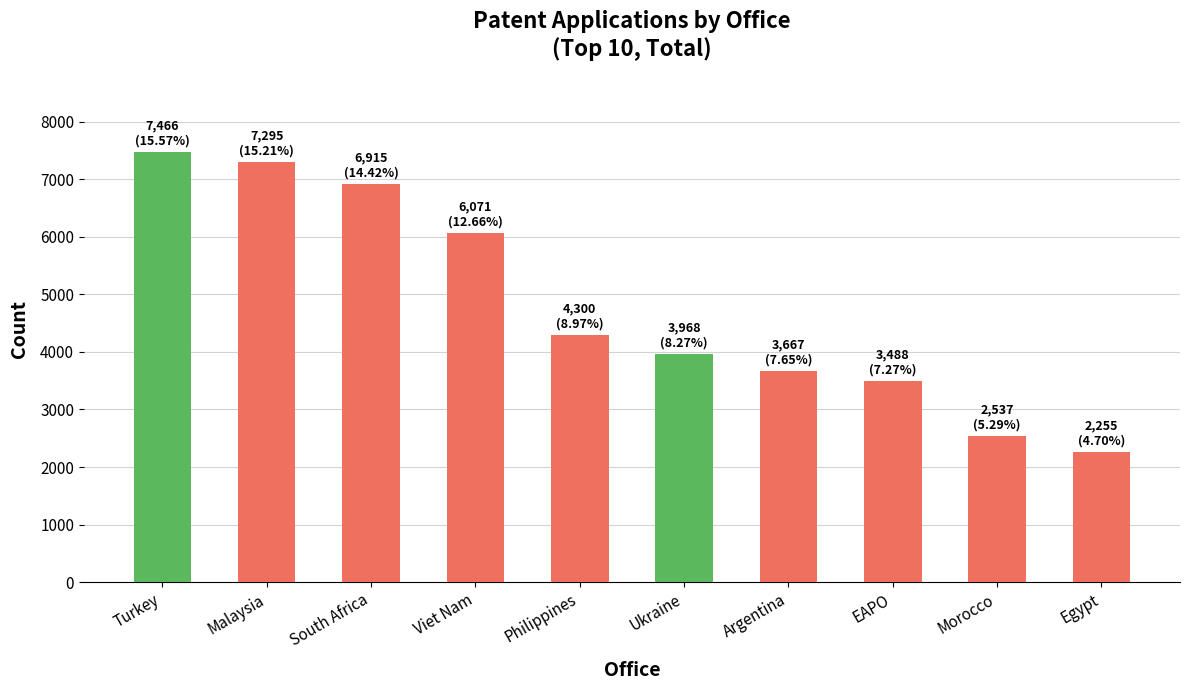

At which label does the data first exceed 4300?

Turkey